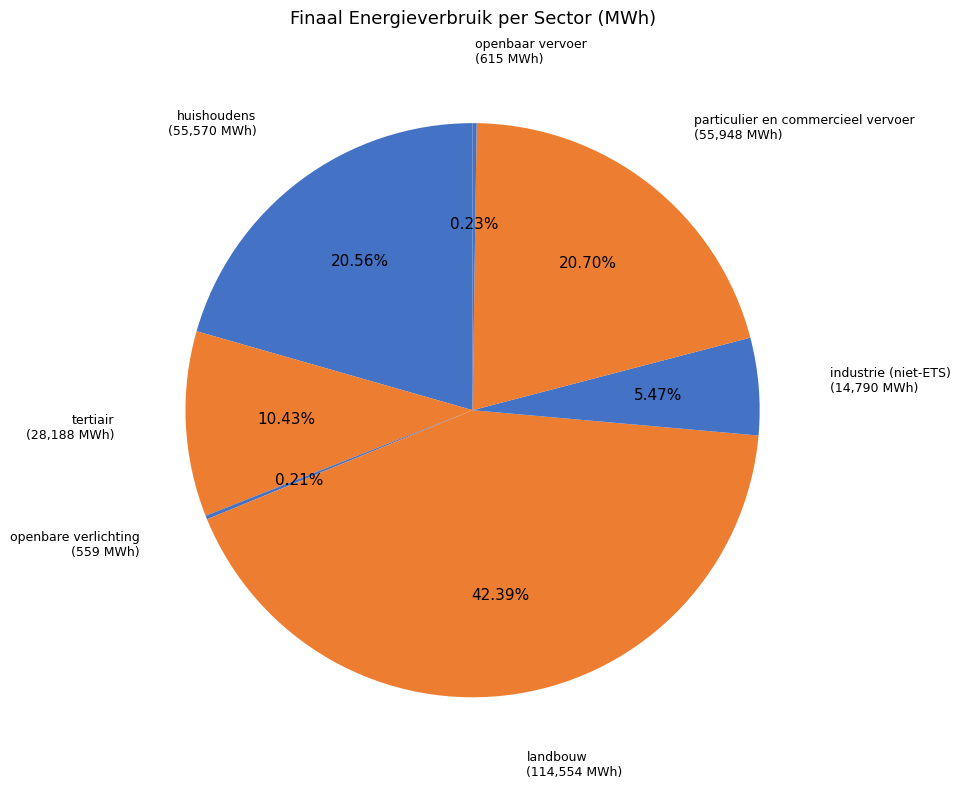

To the nearest percent, what is the average slice percentage?

14%